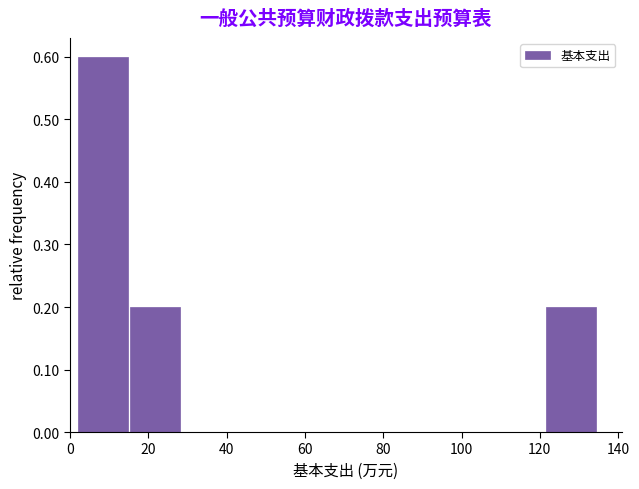

Reading left to right, list every bar in this chart as the range it spans on the x-axis followed by its height. Neither the bar edges nor the heights are printed on the chart, so give them approximately, as read against the axes.

2 to 16: 0.6
16 to 28: 0.2
28 to 42: 0
42 to 56: 0
56 to 68: 0
68 to 82: 0
82 to 96: 0
96 to 108: 0
108 to 122: 0
122 to 134: 0.2